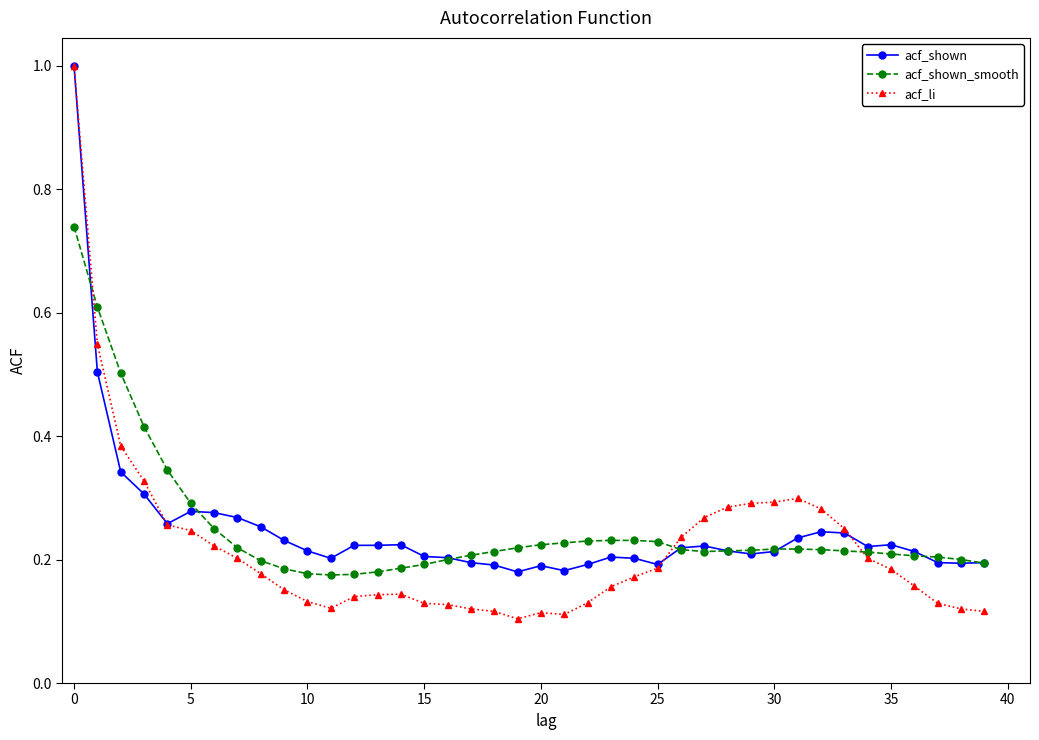

What is the sum of all acf_shown_smooth values?

10.0